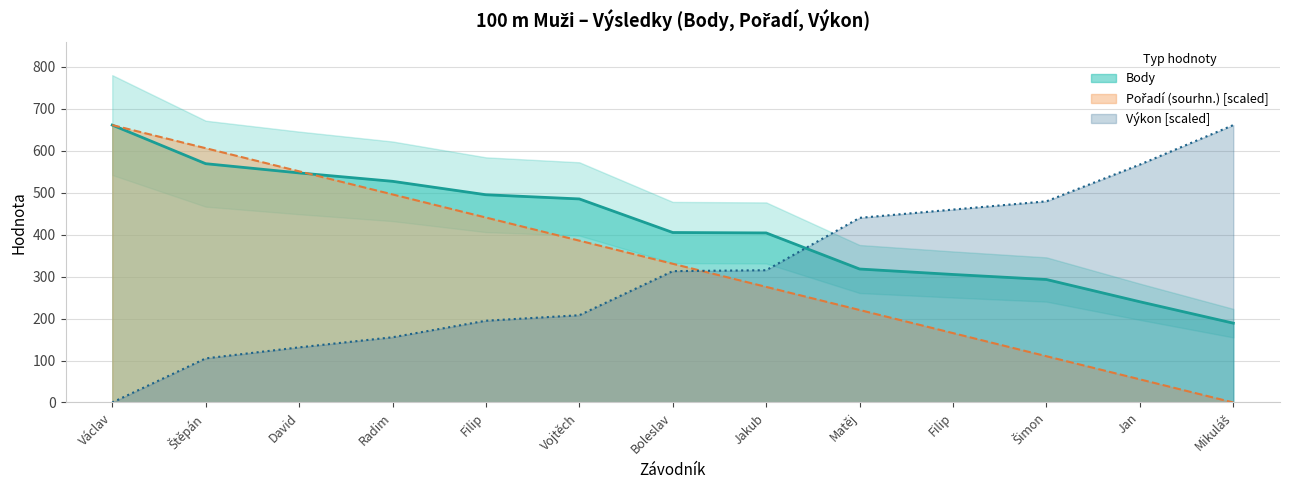

What is the difference between the maximum and minimum values in the Výkon series?

661.0